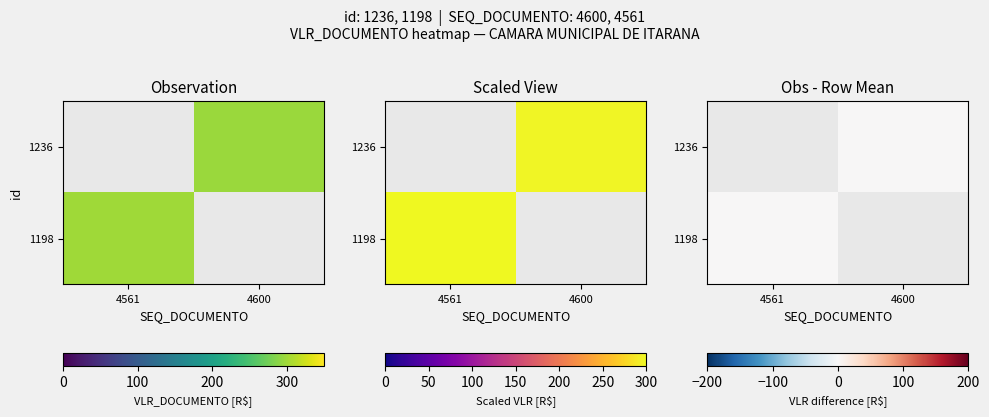

Which has a higher value, 4561 or 4600?

4600